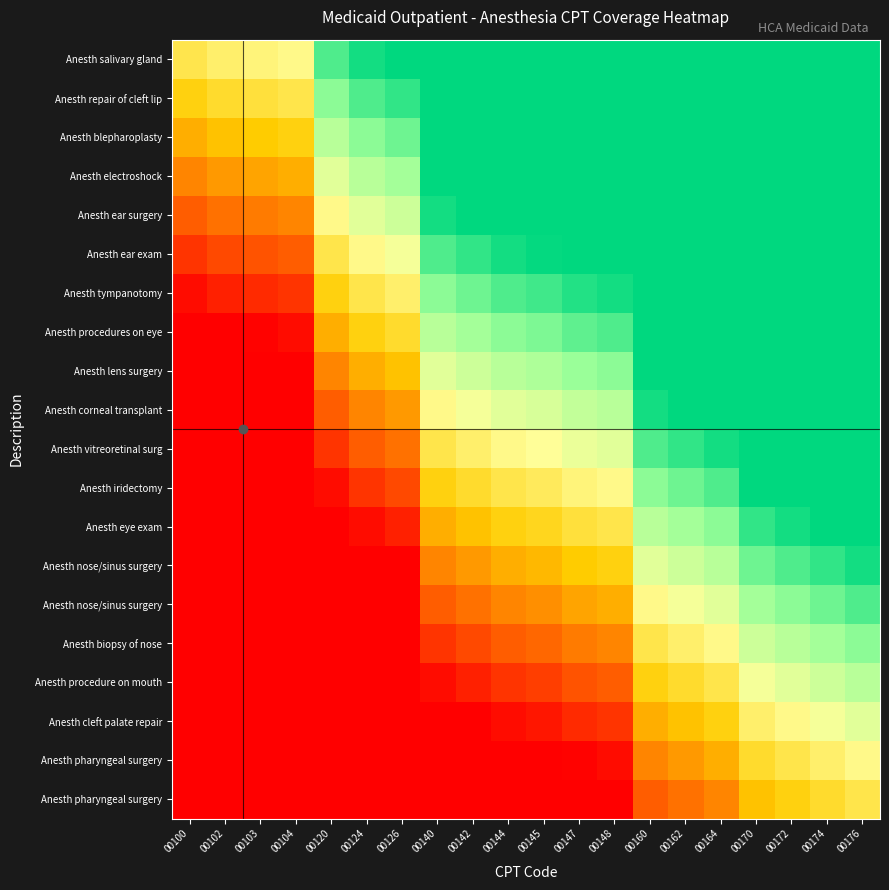

Count the number of data series in this chart.

20